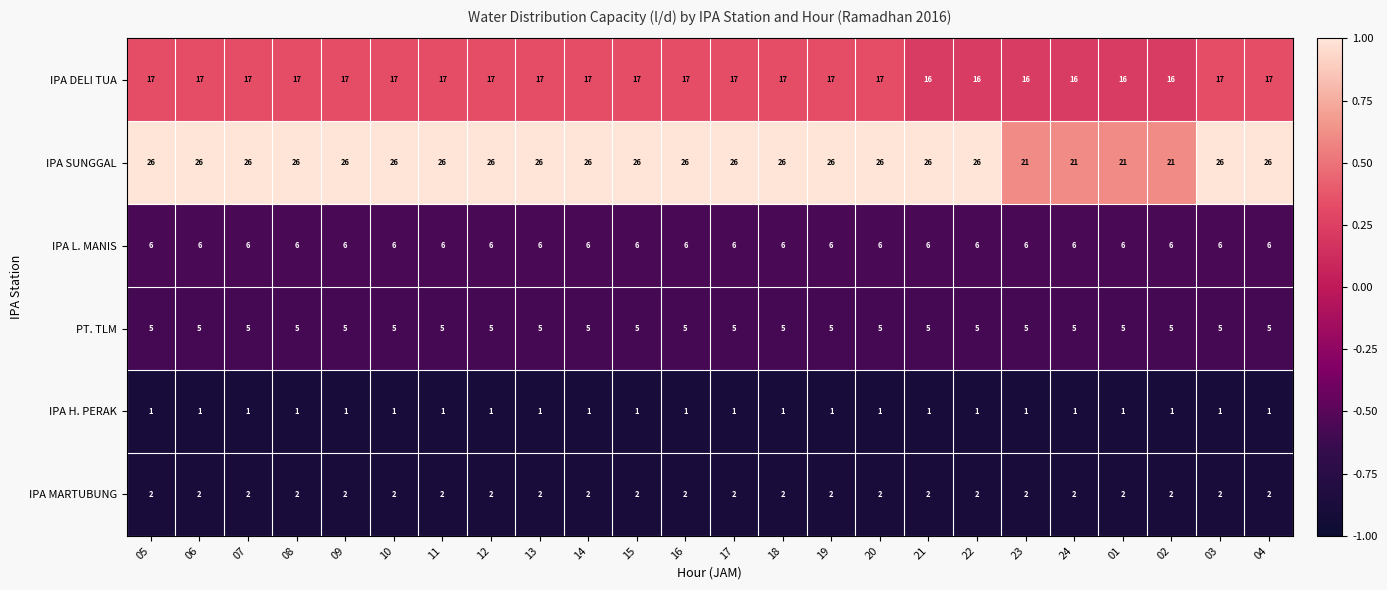

What is the difference between the highest and lowest values at 12?

25